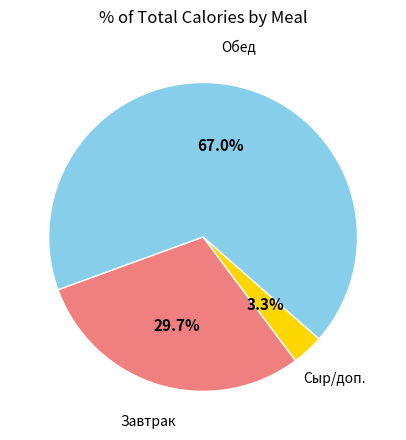

Is there any slice that represents more than half of the pie?

Yes